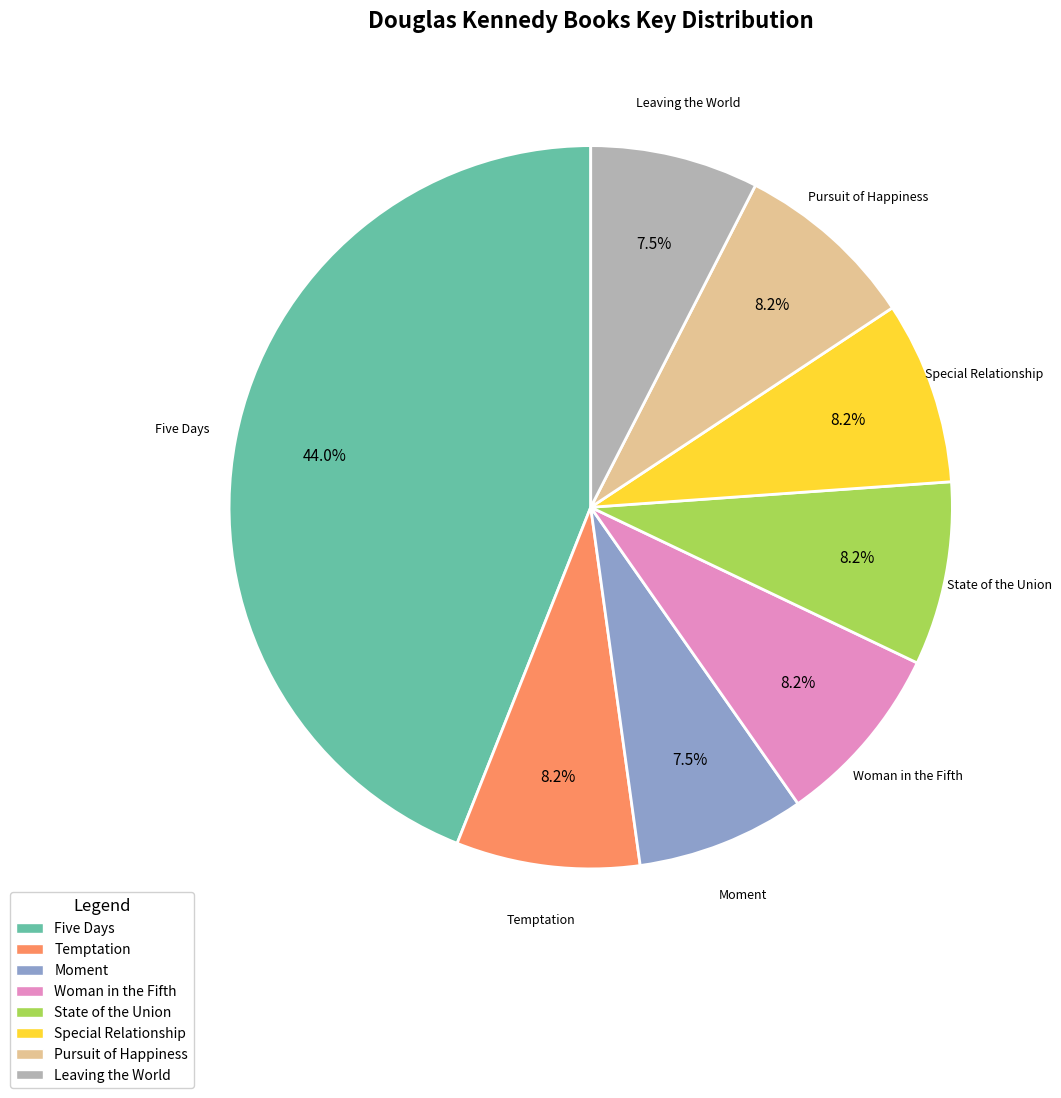

What is the largest slice in the pie chart?

Five Days